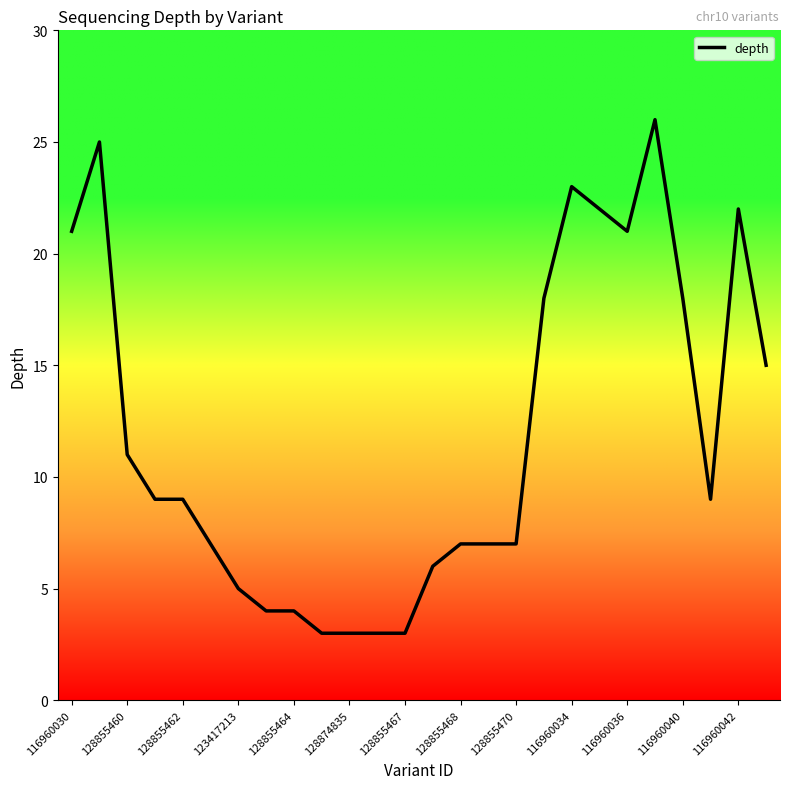

True or false: the data has more than 2 interior local peaks.

True